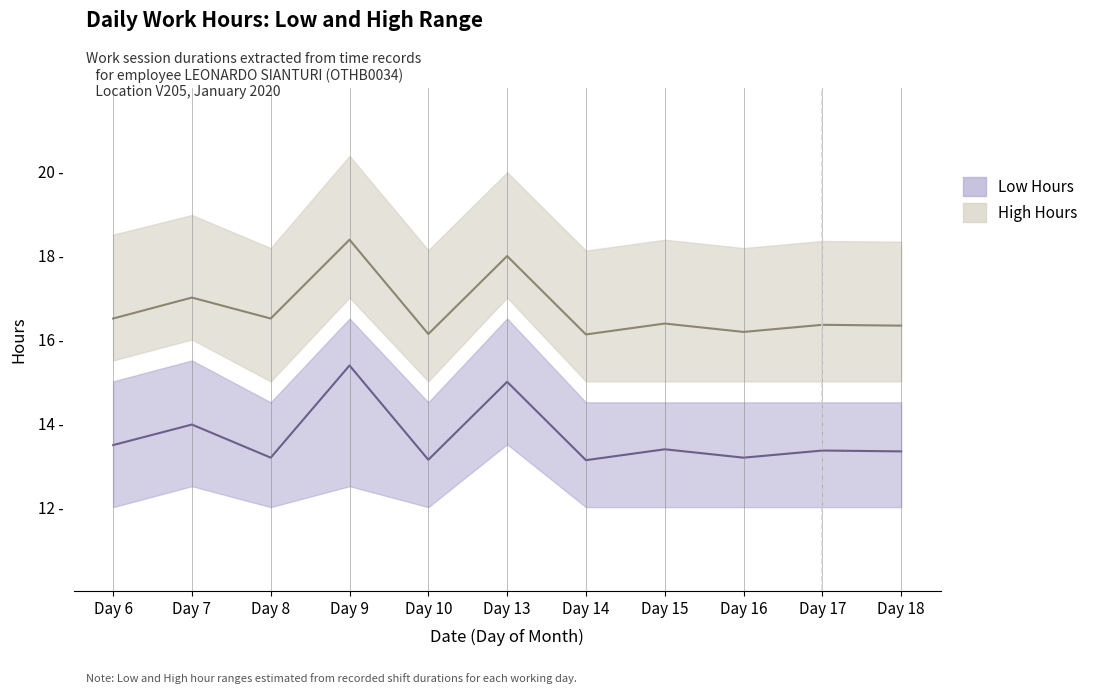

What is the smallest value displayed?

13.1